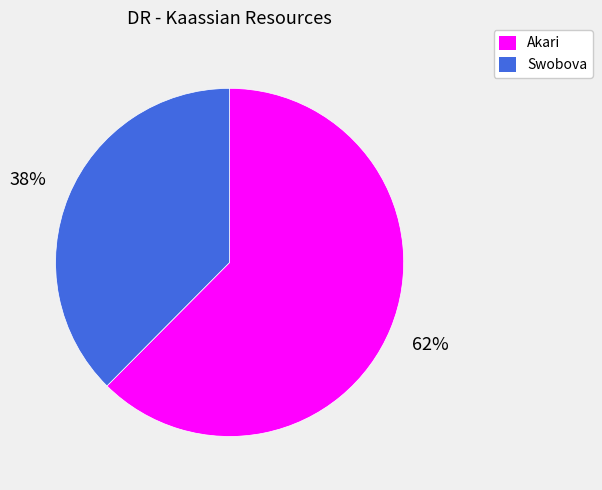

Which category has the biggest portion of the pie?

Akari